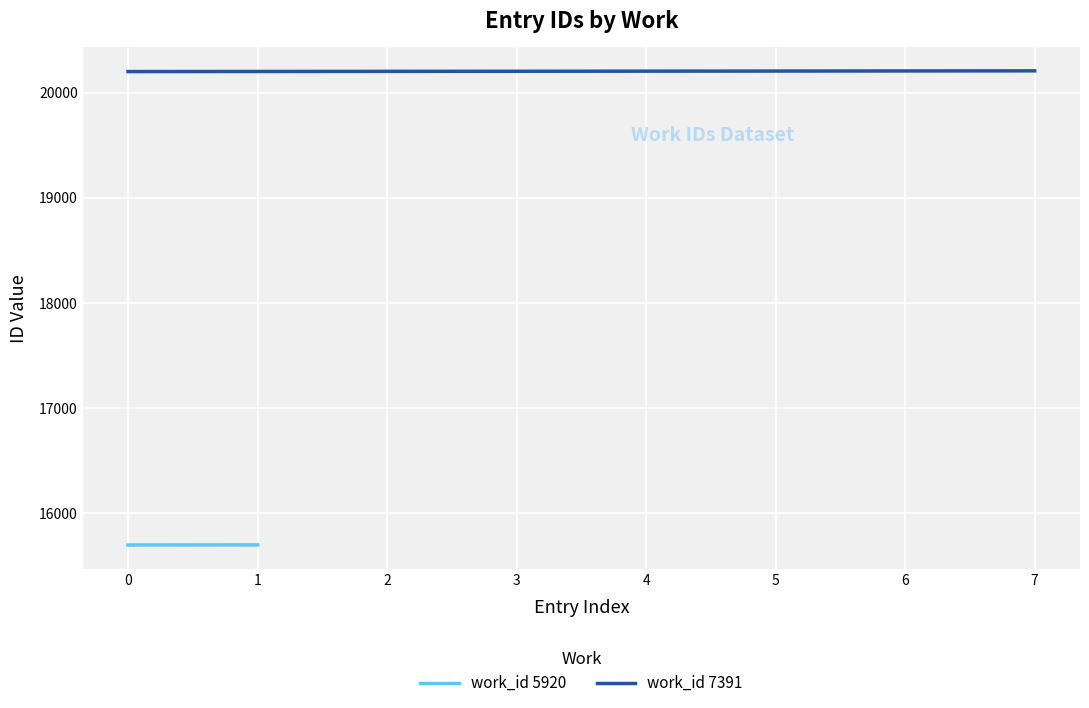

What is the minimum value for work_id 7391?

20199